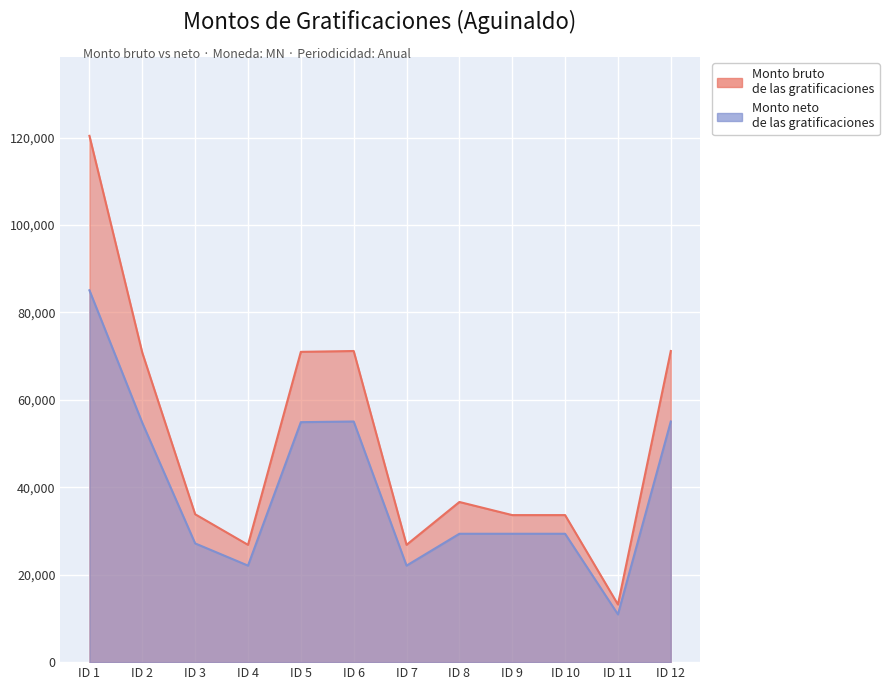

True or false: Monto bruto de las gratificaciones and Monto neto de las gratificaciones cross at least once.

False